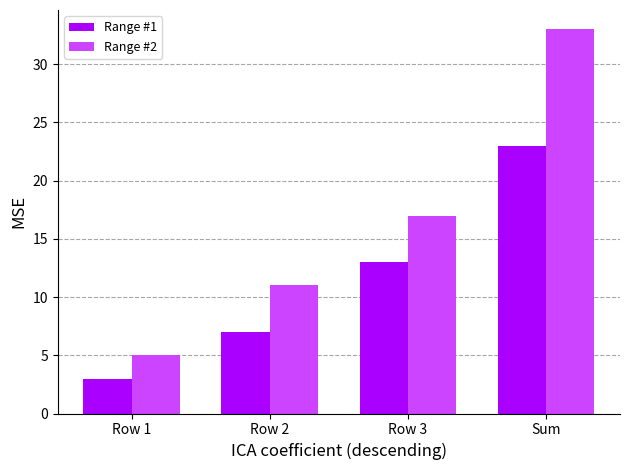

List the labels in order of Range #1 value, largest first.

Sum, Row 3, Row 2, Row 1